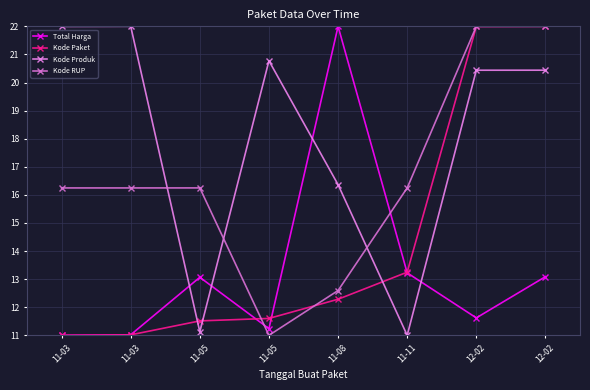

Which series has the largest range (max minus min)?

Total Harga